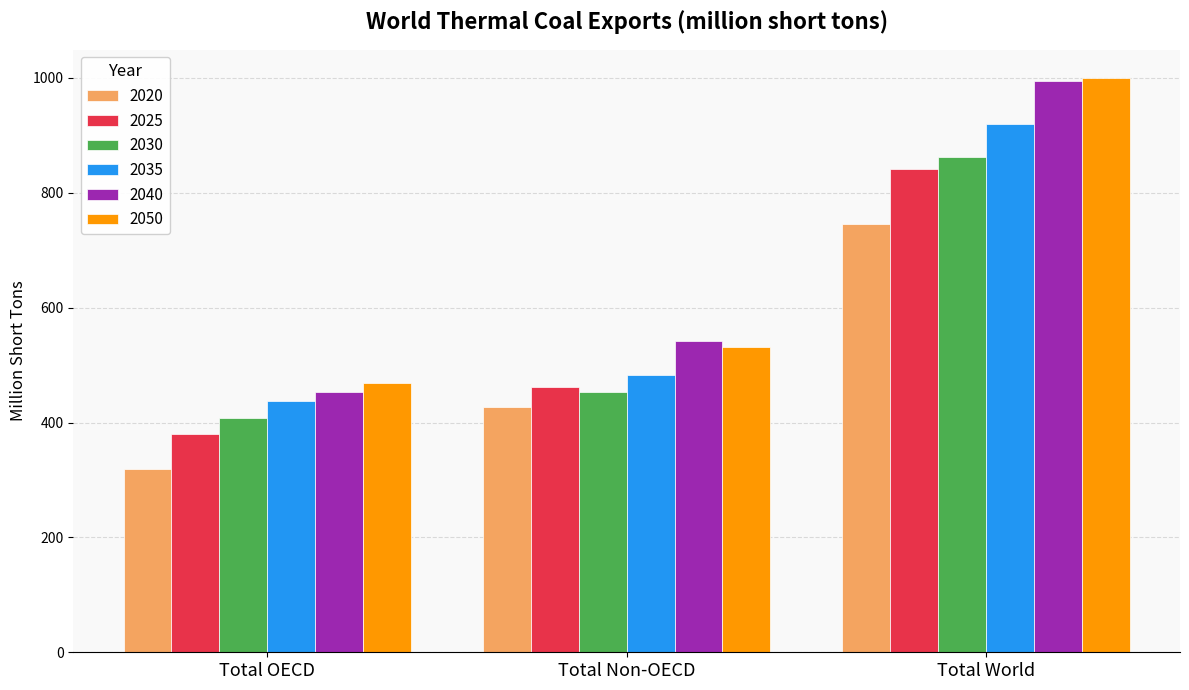

Reading left to right, what are all the values shown in this chart?

2020: Total OECD=319.2	Total Non-OECD=426.3	Total World=745.5
2025: Total OECD=380.1	Total Non-OECD=461.6	Total World=841.7
2030: Total OECD=407.8	Total Non-OECD=453.6	Total World=861.4
2035: Total OECD=437.9	Total Non-OECD=482.4	Total World=920.3
2040: Total OECD=452.8	Total Non-OECD=542.5	Total World=995.2
2050: Total OECD=468.3	Total Non-OECD=530.8	Total World=999.1